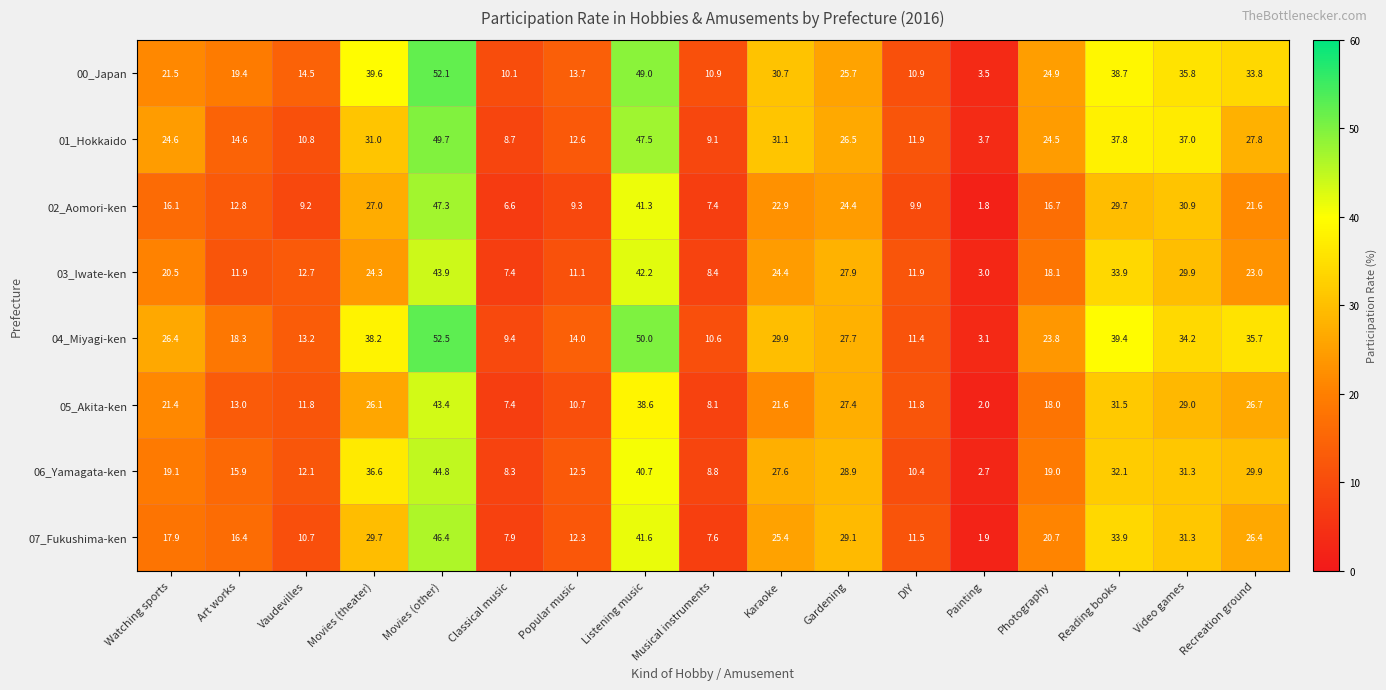

What is the total value across all series at Movies (theater)?

252.5